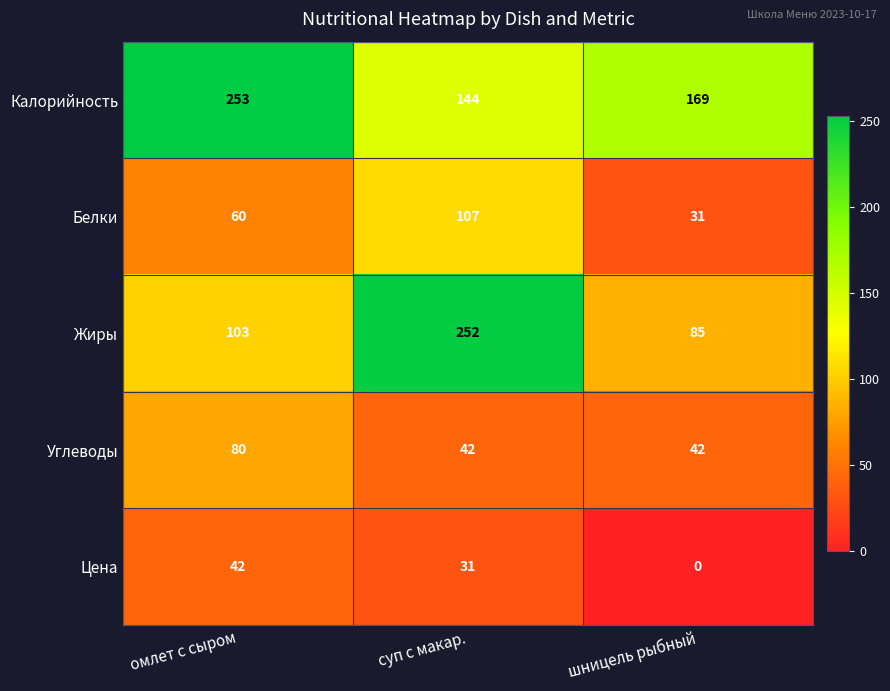

How many categories are shown in the chart?

3